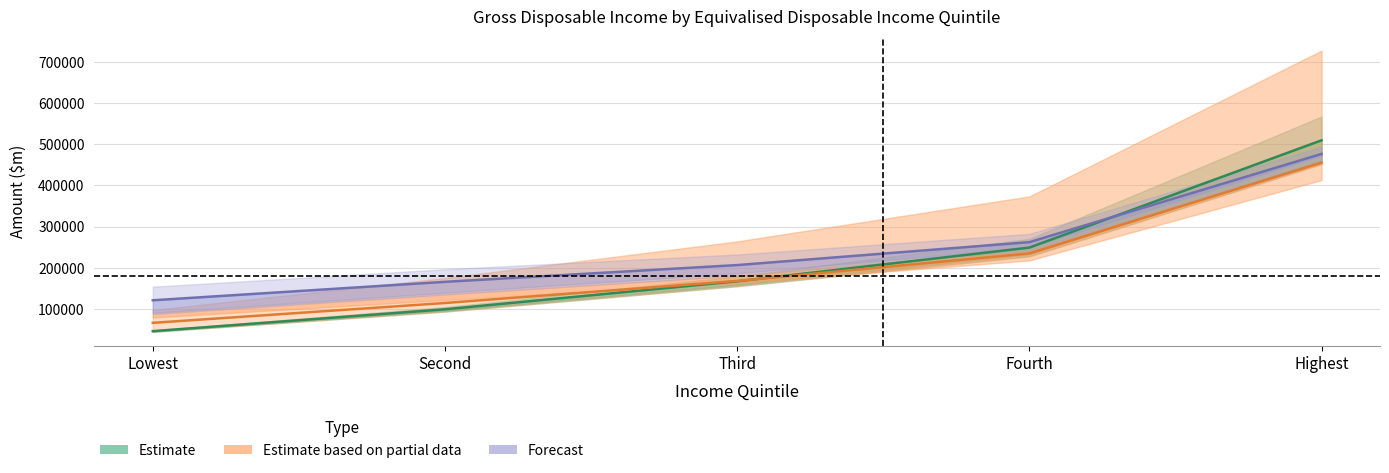

Read the Gross disposable income (before tax) value at Highest.

509361.0